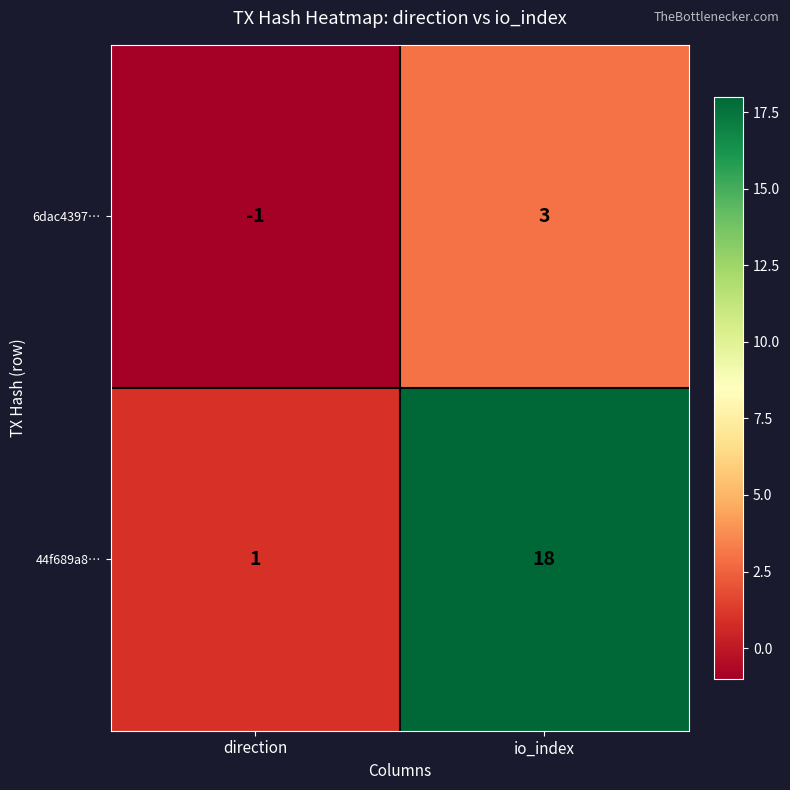

Rank the series by their average value, from lowest to highest.

6dac4397…, 44f689a8…